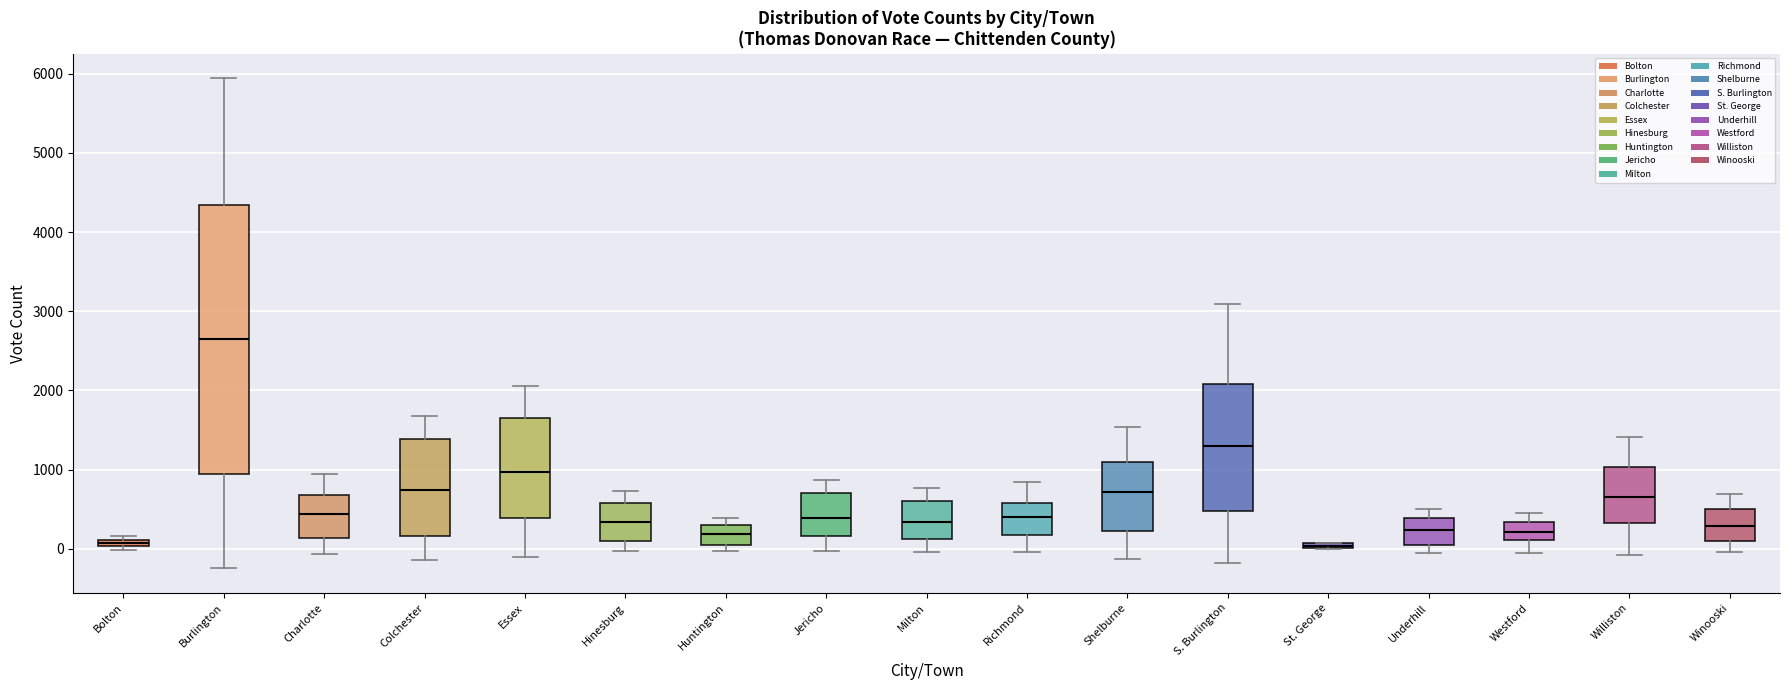

Which box is the tallest, from its lower edge to its upper edge?

Burlington